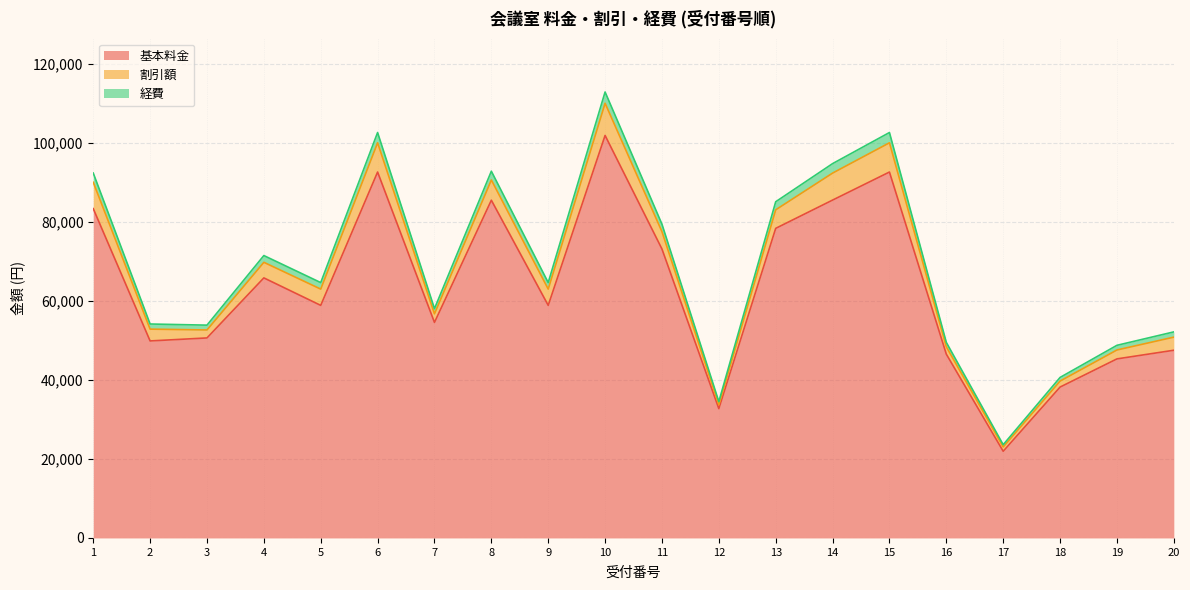

Where does the 基本料金 series first go above 58920?

1